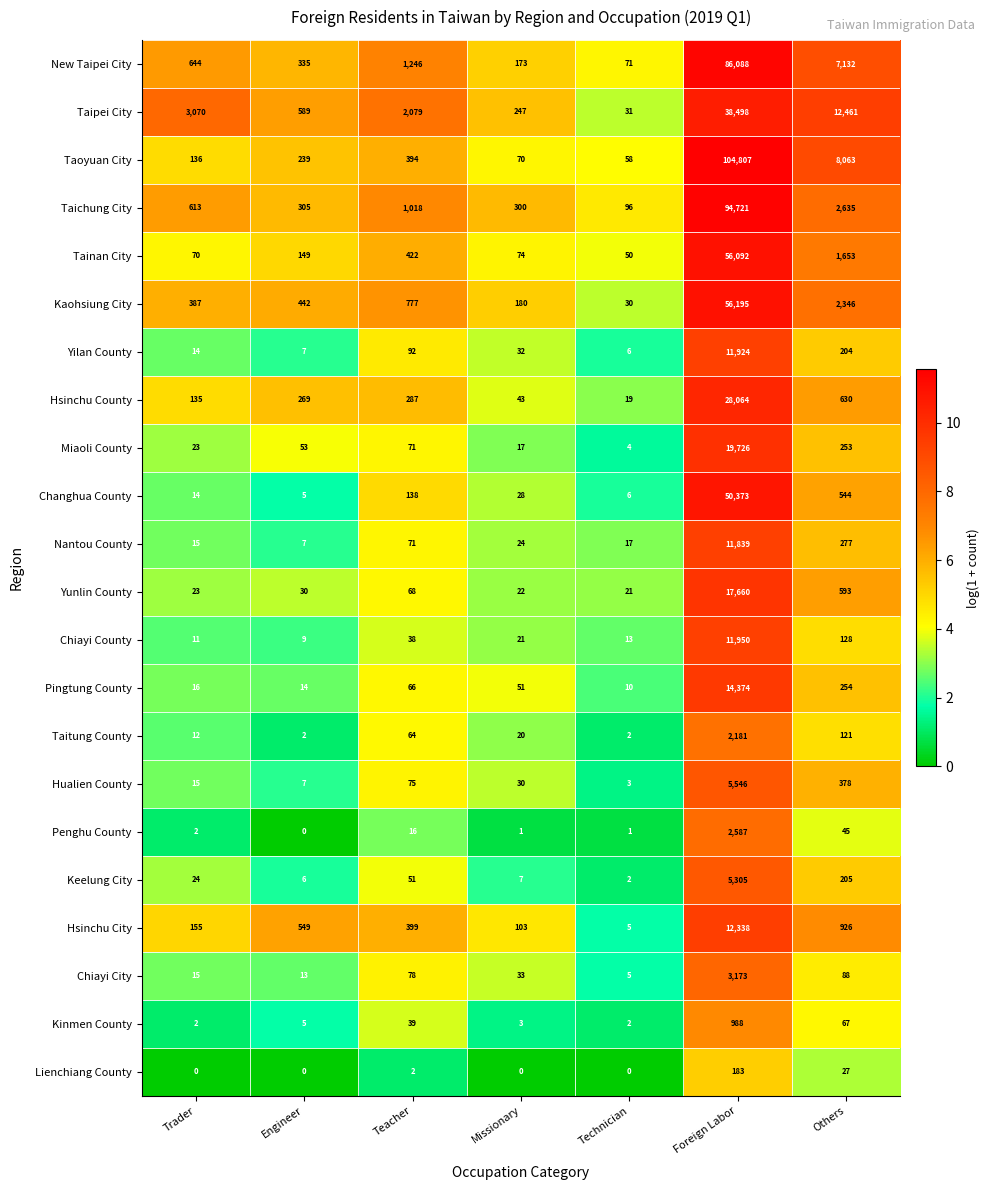

What is the average value of the Pingtung County series?

2112